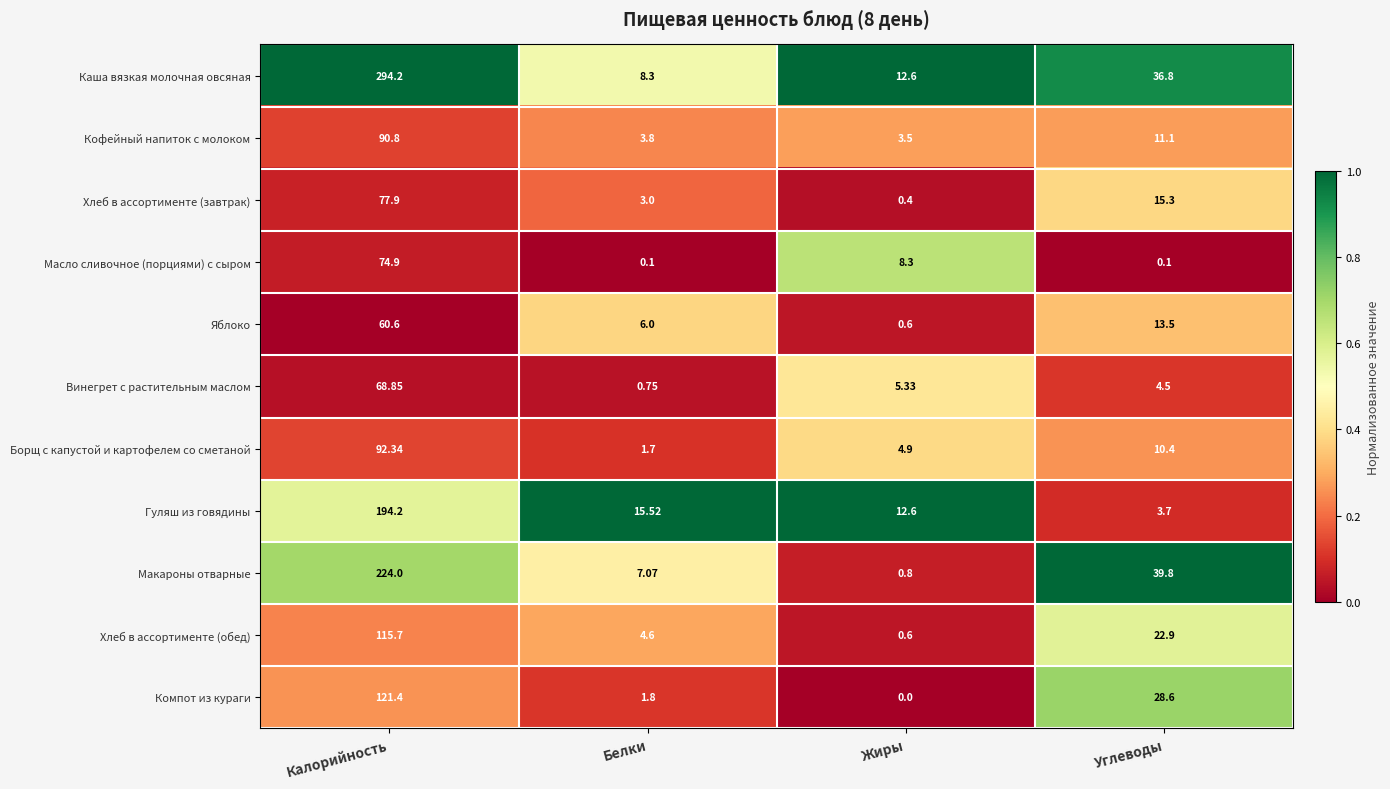

How many values in the Борщ с капустой и картофелем со сметаной series are below 10?

2